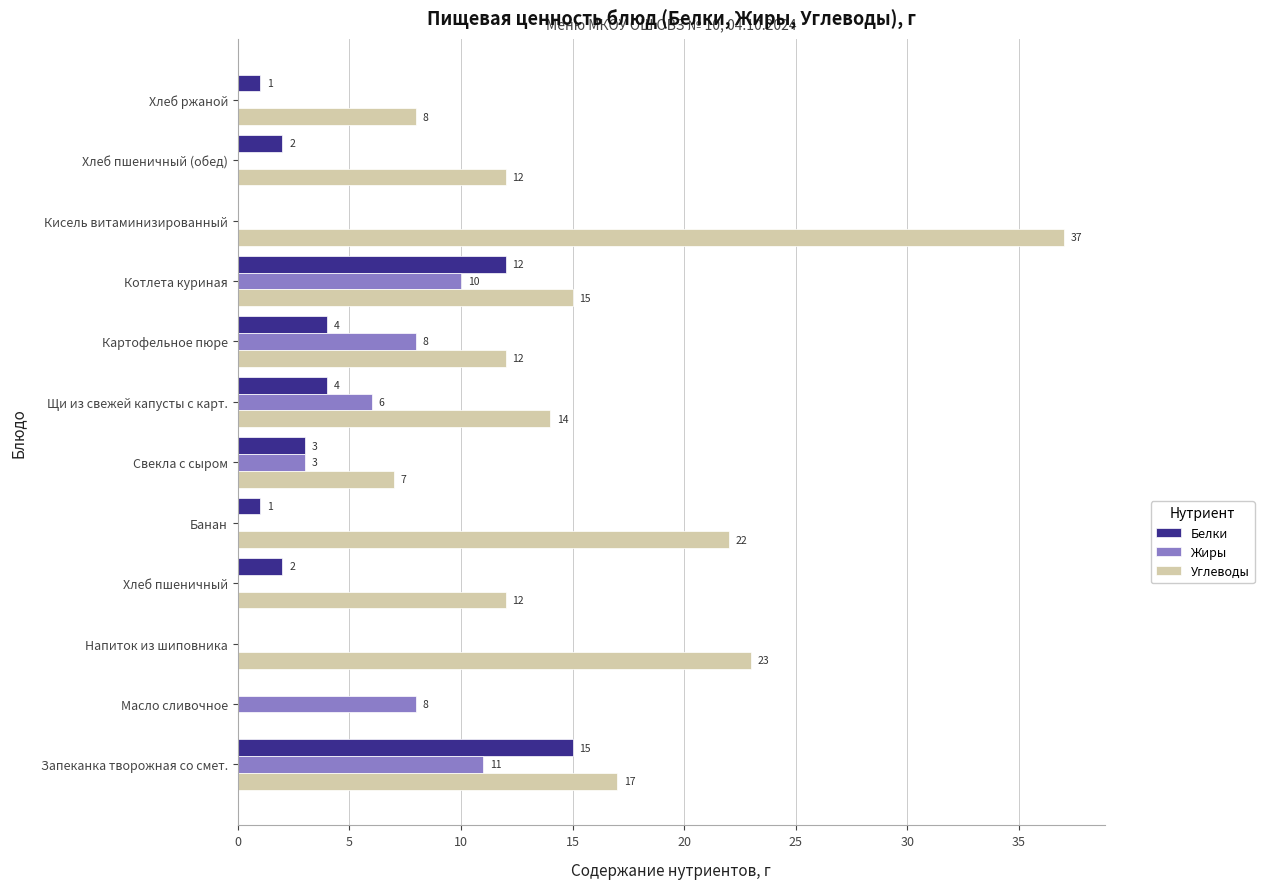

How many data points does each series have?

12